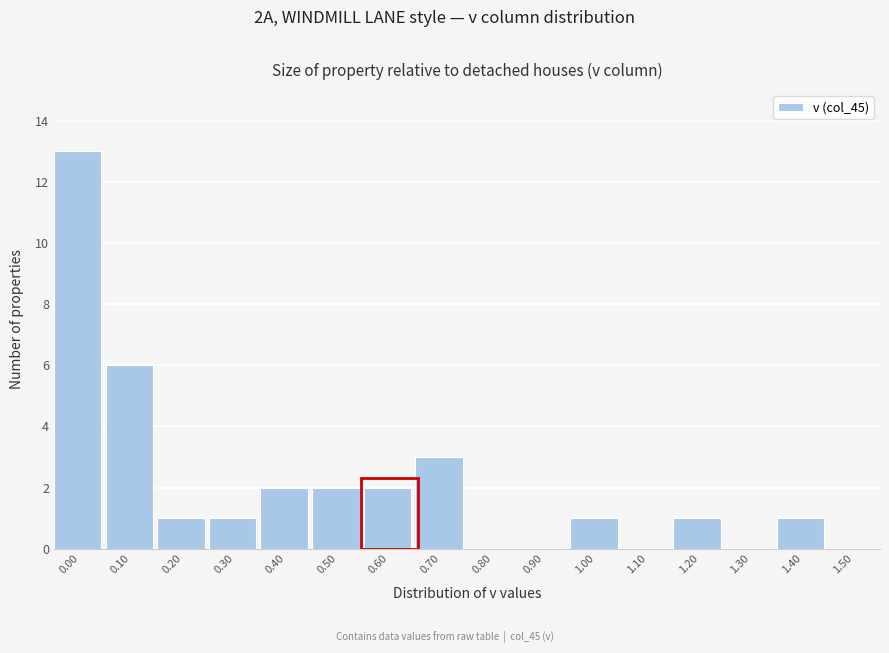

Reading left to right, extract all data points from this chart.

0.00=13	0.10=6	0.20=1	0.30=1	0.40=2	0.50=2	0.60=2	0.70=3	0.80=0	0.90=0	1.00=1	1.10=0	1.20=1	1.30=0	1.40=1	1.50=0